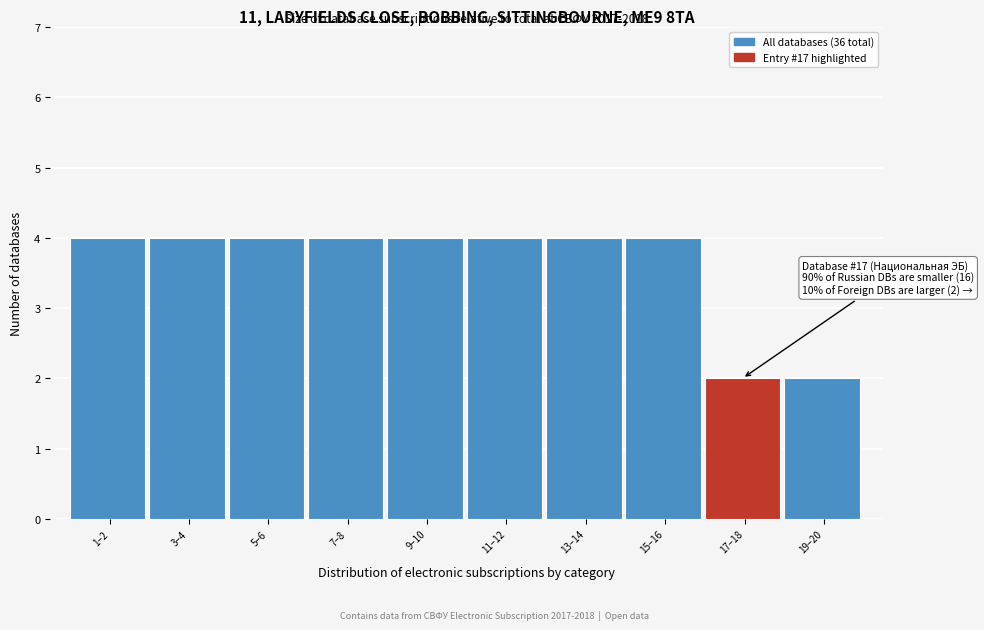

Reading left to right, what are all the values shown in this chart?

4	4	4	4	4	4	4	4	2	2